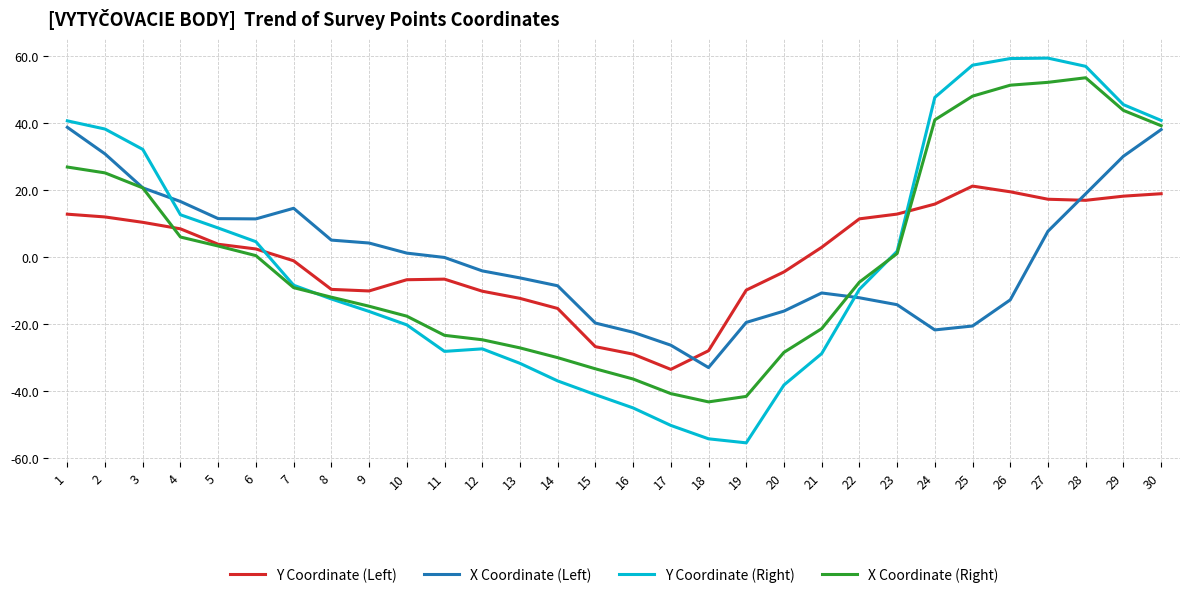

How many lines are shown in the chart?

4